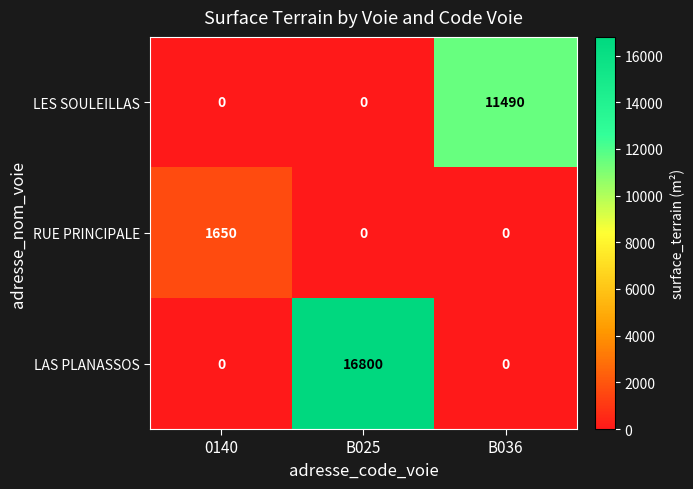

Reading left to right, what are all the values shown in this chart?

LES SOULEILLAS: 0140=0	B025=0	B036=11490
RUE PRINCIPALE: 0140=1650	B025=0	B036=0
LAS PLANASSOS: 0140=0	B025=16800	B036=0